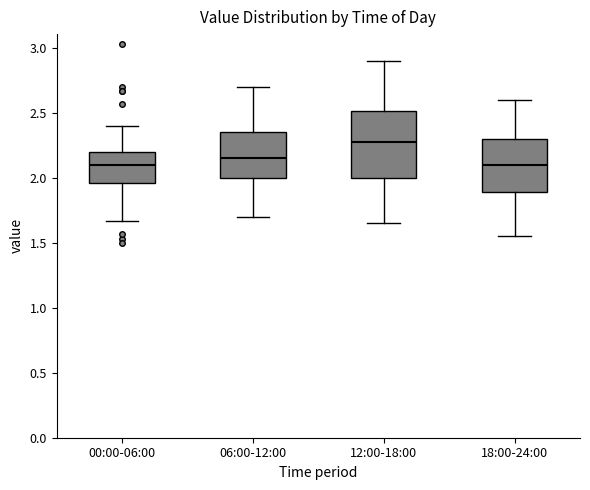

Where is the lower edge of the box for 12:00-18:00 on the y-axis? The values are not printed on the chart, so give them approximately, as read against the axis.

2.00